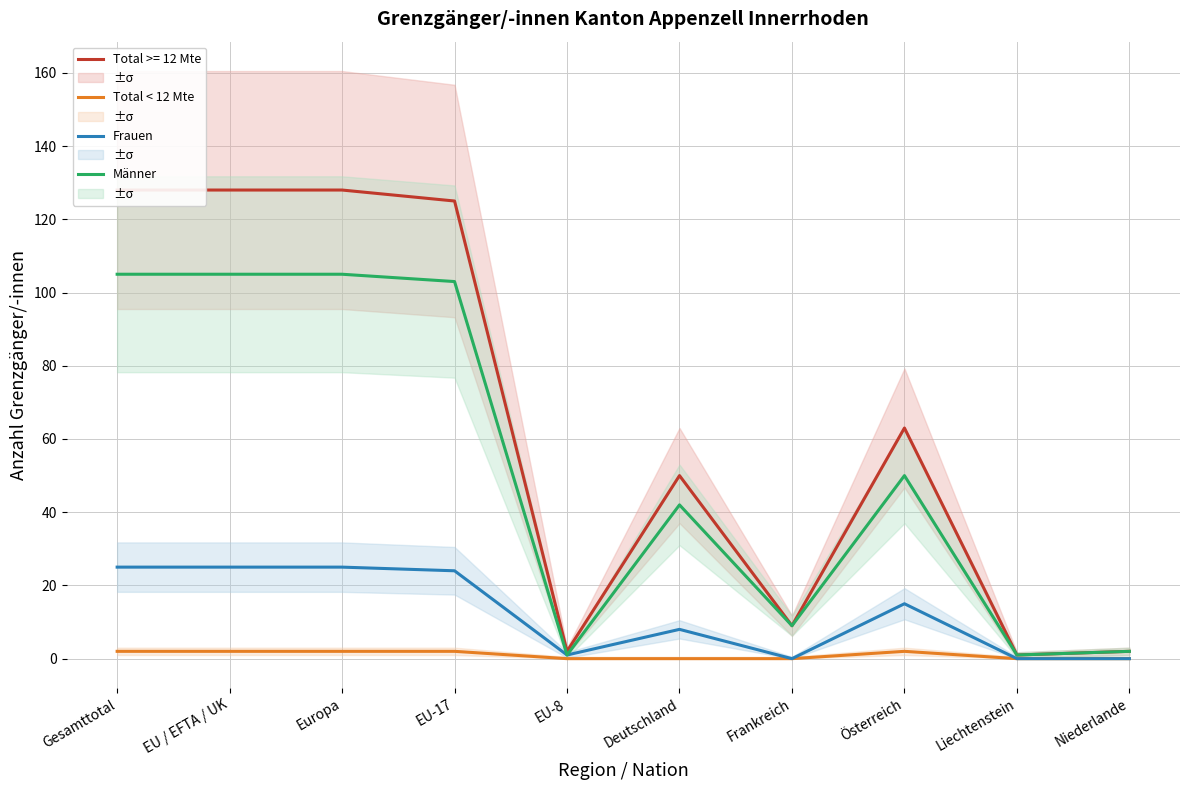

At which label is Männer closest to 53?

Österreich